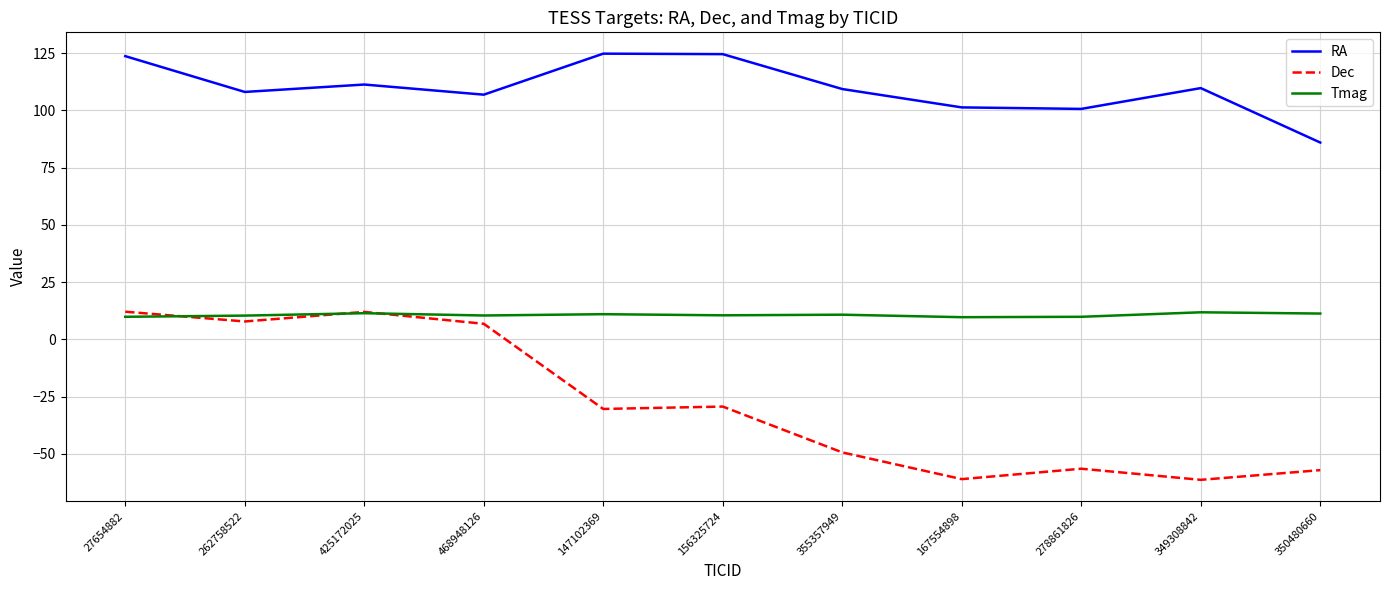

True or false: RA and Dec cross at least once.

False